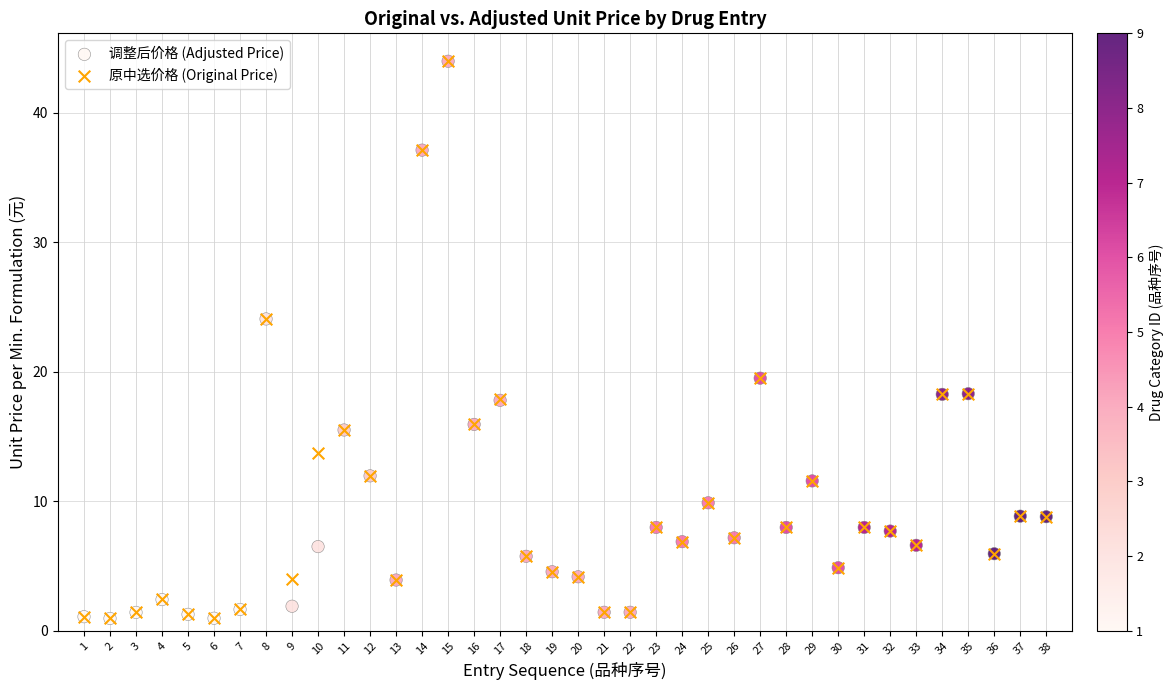

What are all the series names shown in the legend?

调整后价格 (Adjusted Price), 原中选价格 (Original Price)